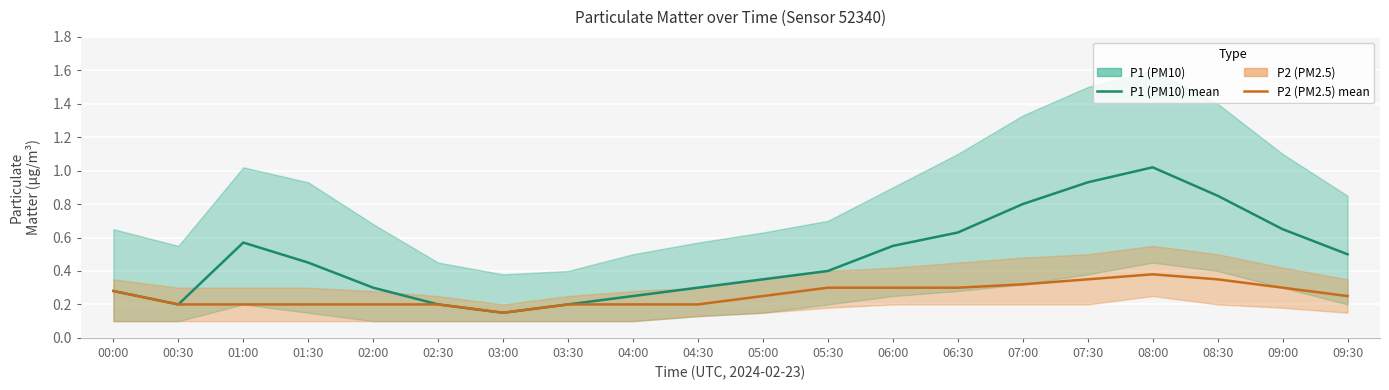

How many interior local valleys does the P2 (PM2.5) series have?

1